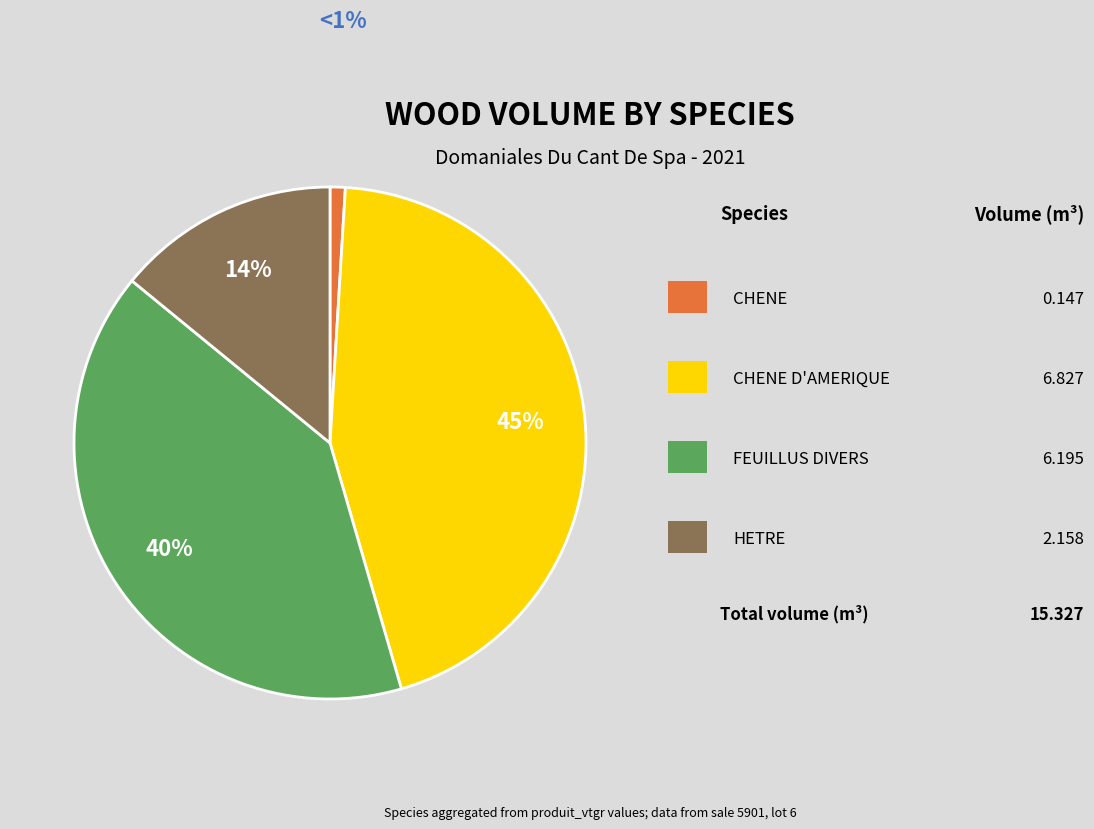

To the nearest percent, what is the difference between the largest and smallest slice percentages?

44%